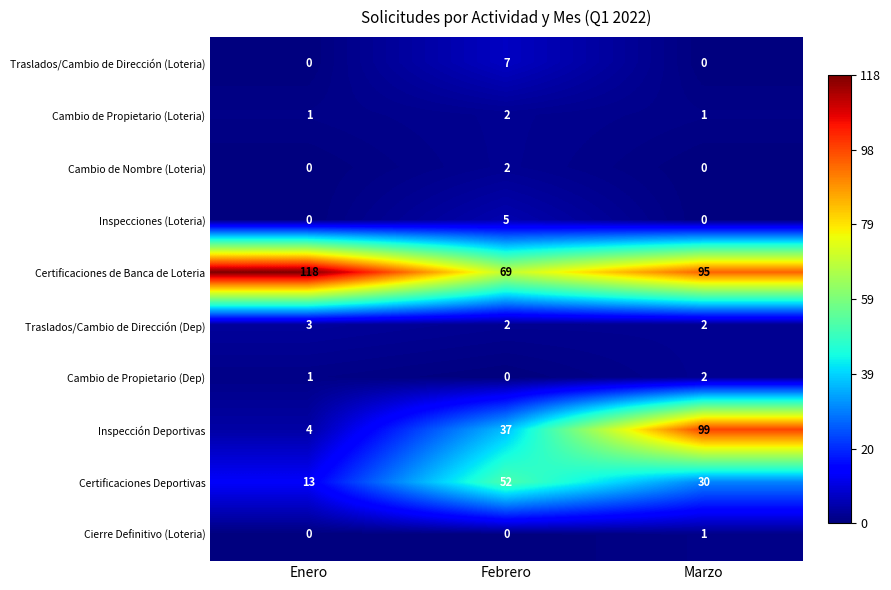

Which series changed the most between Enero and Febrero?

Certificaciones de Banca de Loteria